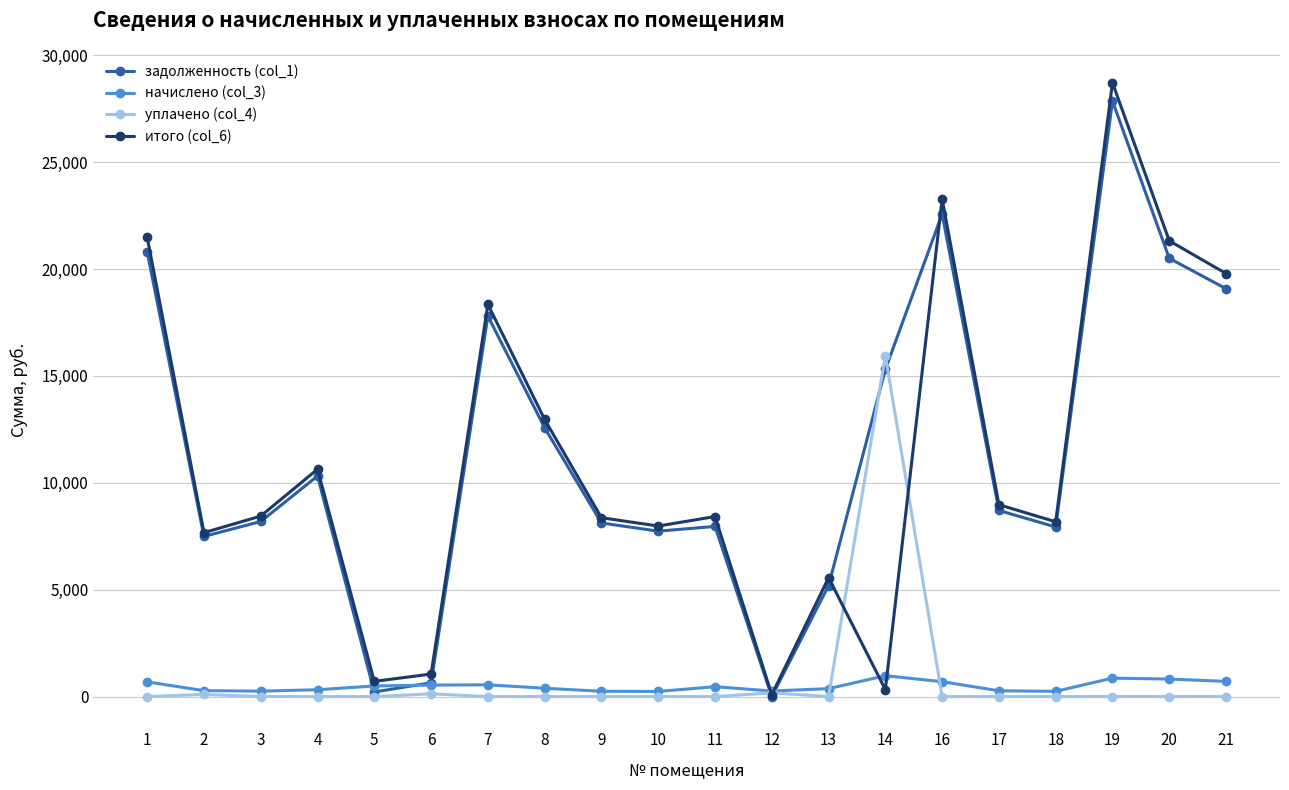

True or false: начислено (col_3) has more than 2 points higher than both neighbors.

True